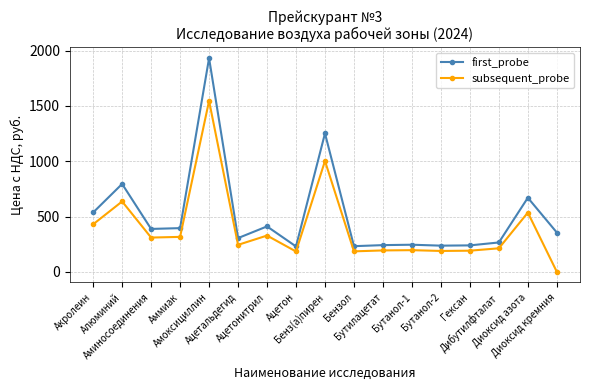

What is the greatest value displayed?

1932.0